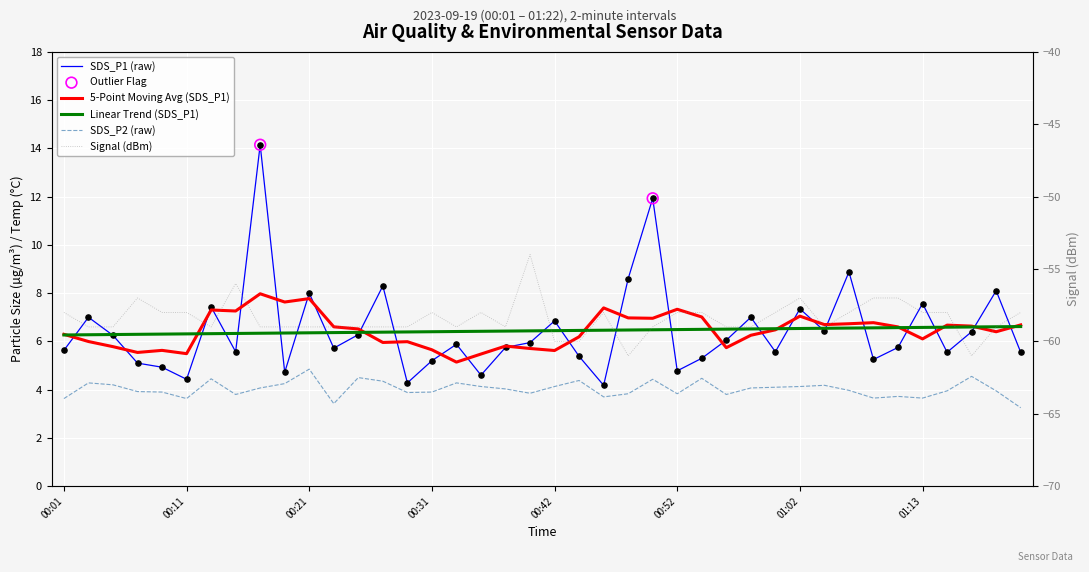

Which series reaches the maximum Y coordinate?

SDS_P1